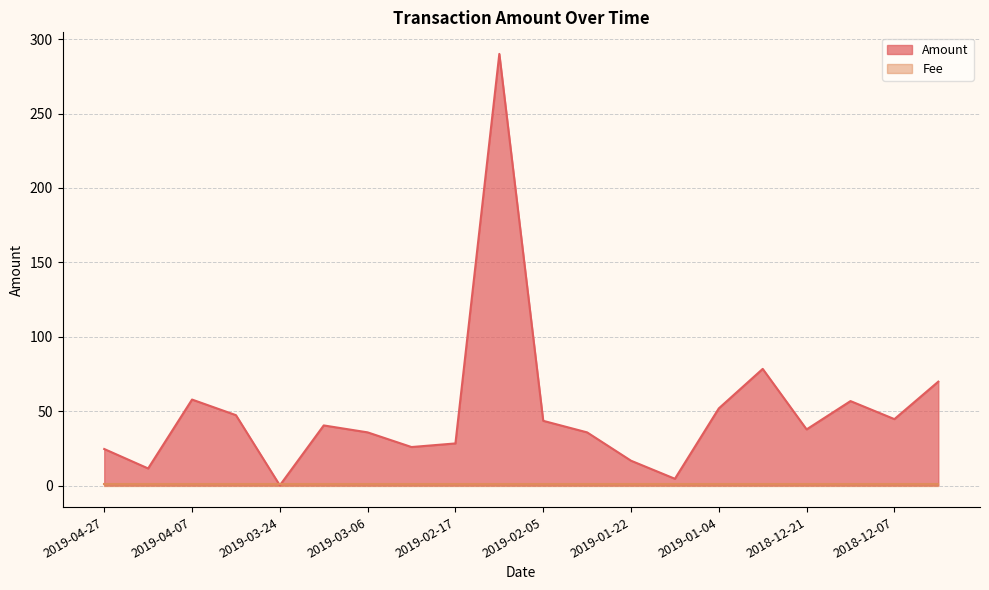

Rank the categories by value from highest to lowest.

2019-02-10, 2018-12-28, 2018-11-30, 2019-04-07, 2018-12-14, 2019-01-04, 2019-03-31, 2018-12-07, 2019-02-05, 2019-03-14, 2018-12-21, 2019-03-06, 2019-01-29, 2019-02-17, 2019-02-27, 2019-04-27, 2019-01-22, 2019-04-14, 2019-01-11, 2019-03-24